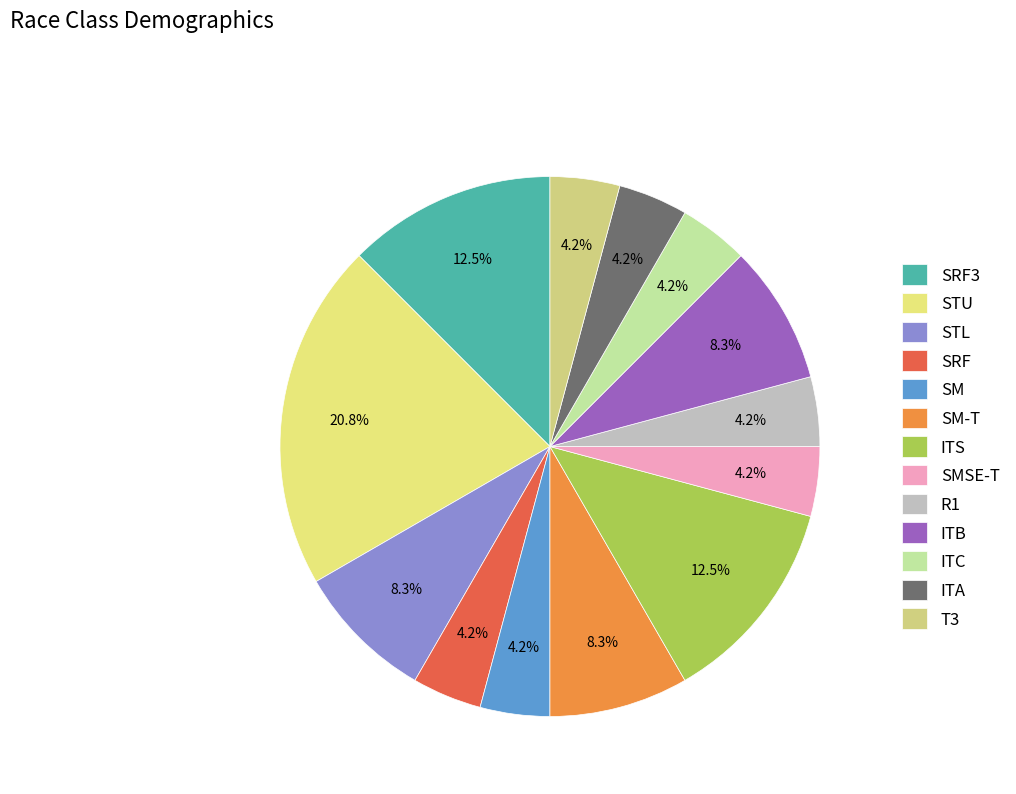

What percentage is the T3 slice, to the nearest percent?

4%